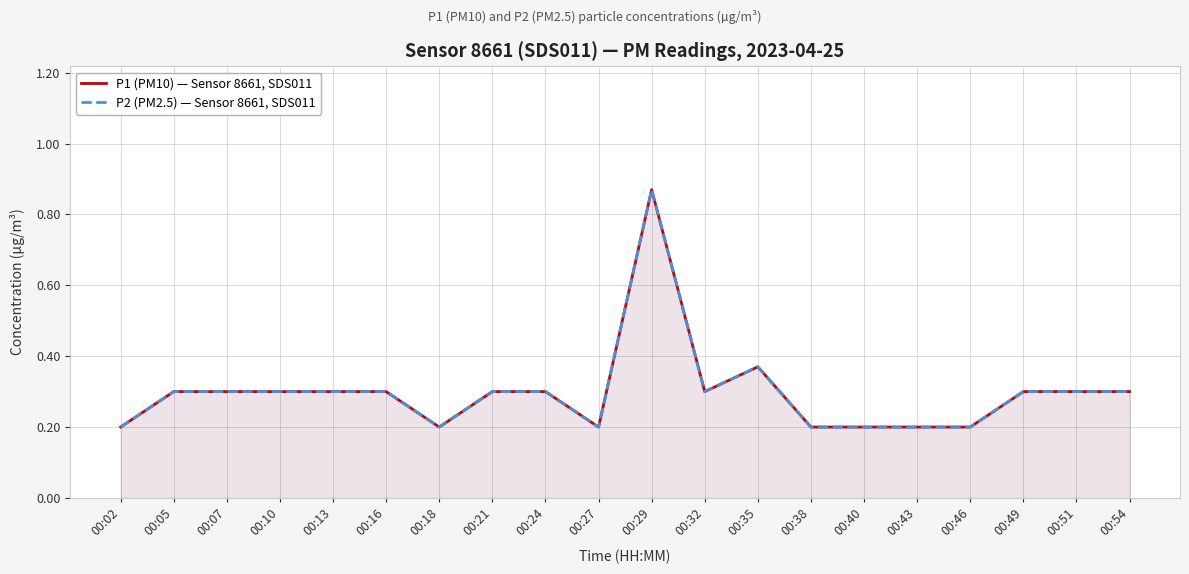

Reading right to left, what are all the values shown in this chart?

P1 (PM10) — Sensor 8661, SDS011: 00:54=0.3	00:51=0.3	00:49=0.3	00:46=0.2	00:43=0.2	00:40=0.2	00:38=0.2	00:35=0.4	00:32=0.3	00:29=0.9	00:27=0.2	00:24=0.3	00:21=0.3	00:18=0.2	00:16=0.3	00:13=0.3	00:10=0.3	00:07=0.3	00:05=0.3	00:02=0.2
P2 (PM2.5) — Sensor 8661, SDS011: 00:54=0.3	00:51=0.3	00:49=0.3	00:46=0.2	00:43=0.2	00:40=0.2	00:38=0.2	00:35=0.4	00:32=0.3	00:29=0.9	00:27=0.2	00:24=0.3	00:21=0.3	00:18=0.2	00:16=0.3	00:13=0.3	00:10=0.3	00:07=0.3	00:05=0.3	00:02=0.2